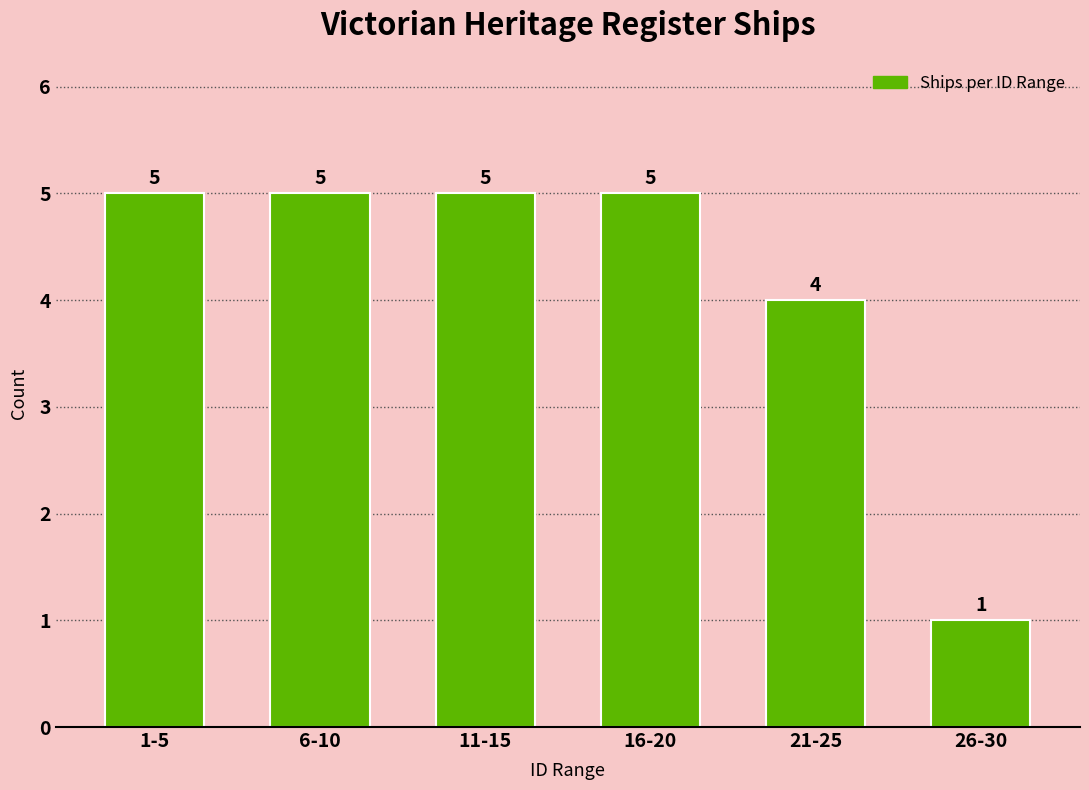

Reading left to right, transcribe all the data shown in this chart.

5	5	5	5	4	1